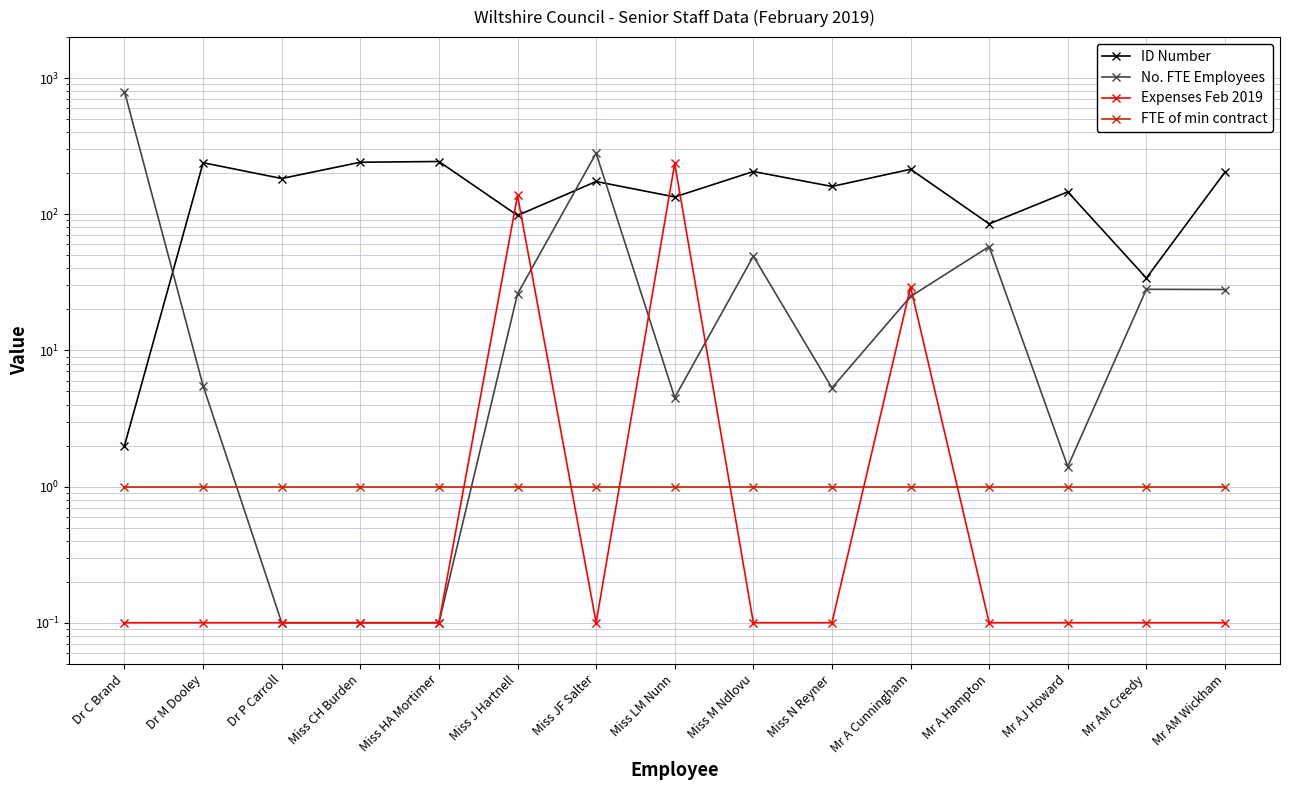

Which series ends up on top after the final intersection of Expenses Feb 2019 and No. FTE Employees?

No. FTE Employees